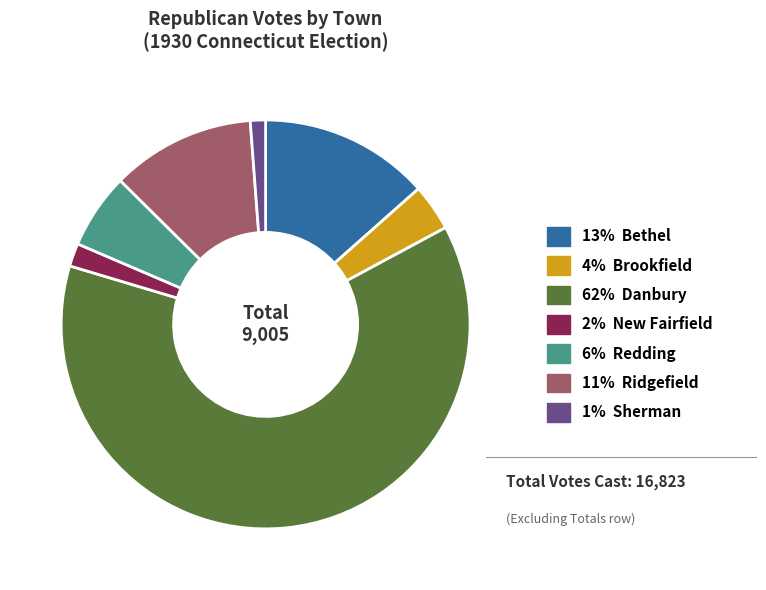

Is there a majority slice in this chart?

Yes